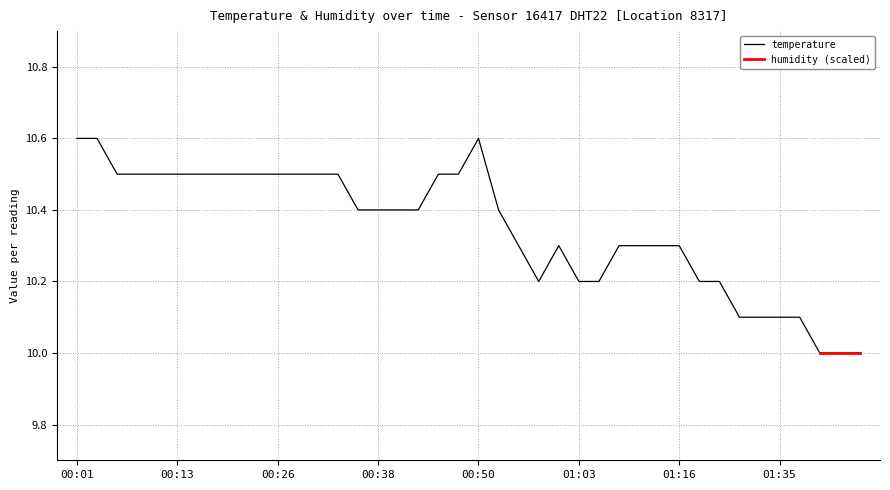

How many interior local valleys (lower than both neighbors) does the data have?

1